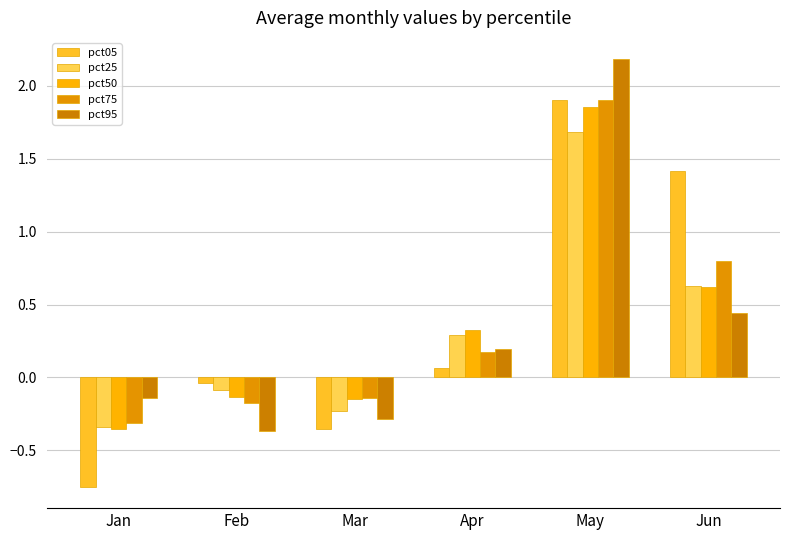

List the labels in order of pct25 value, smallest first.

Jan, Mar, Feb, Apr, Jun, May